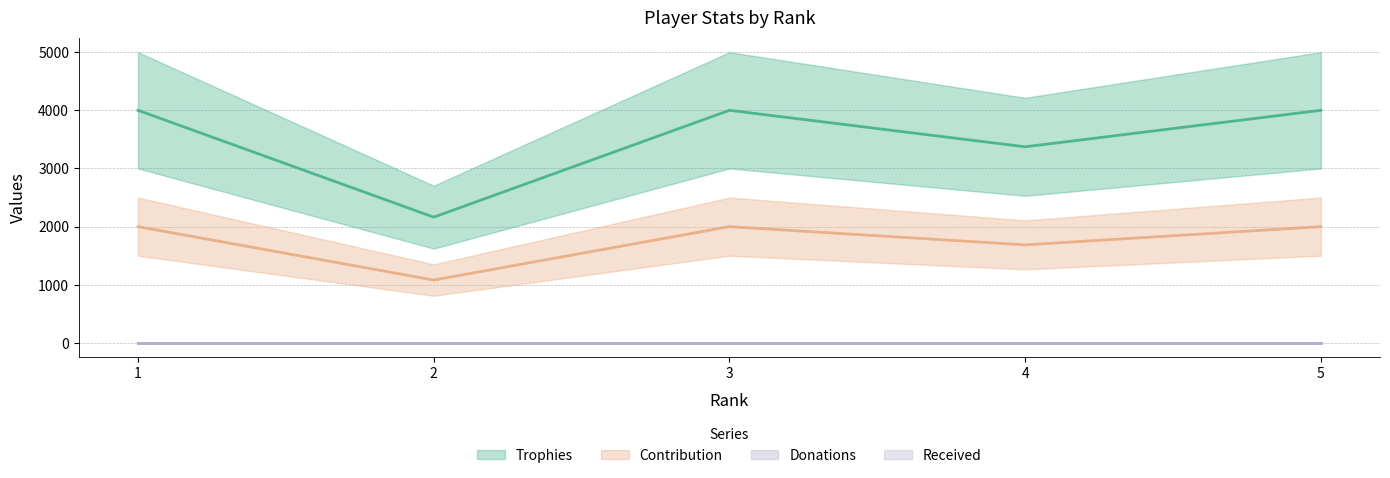

Which series changed the most between 2 and 4?

Trophies